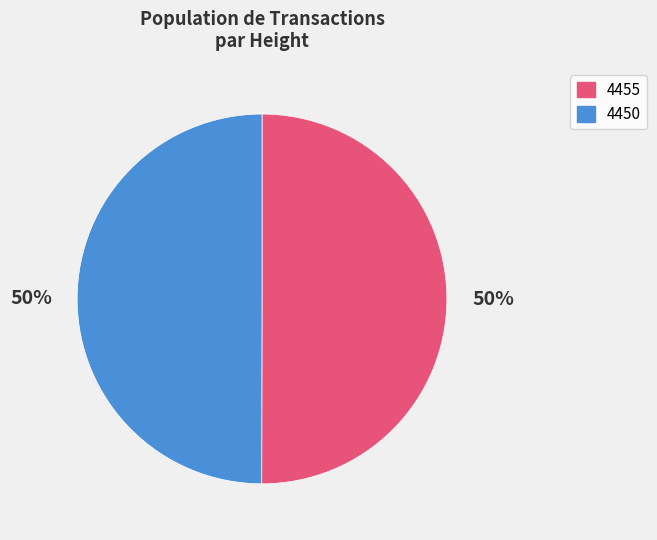

To the nearest percent, what portion does 4455 represent?

50%